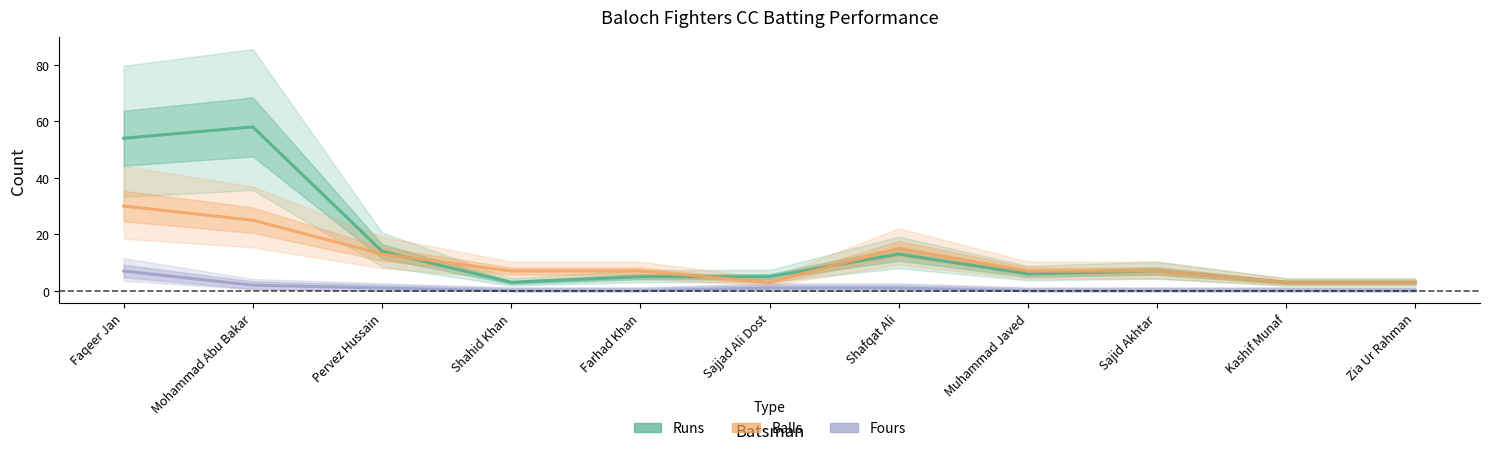

Is it true that Balls equals 2 at Kashif Munaf?

False